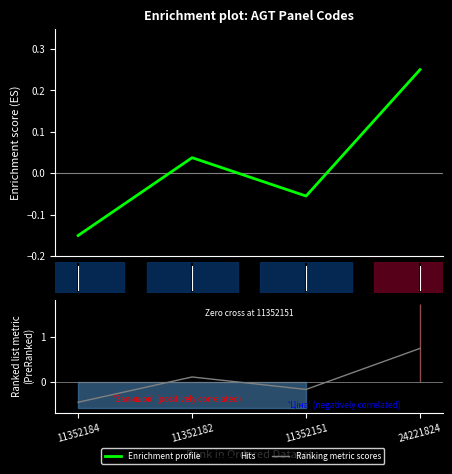

What are all the series names shown in the legend?

Enrichment profile, Ranking metric scores